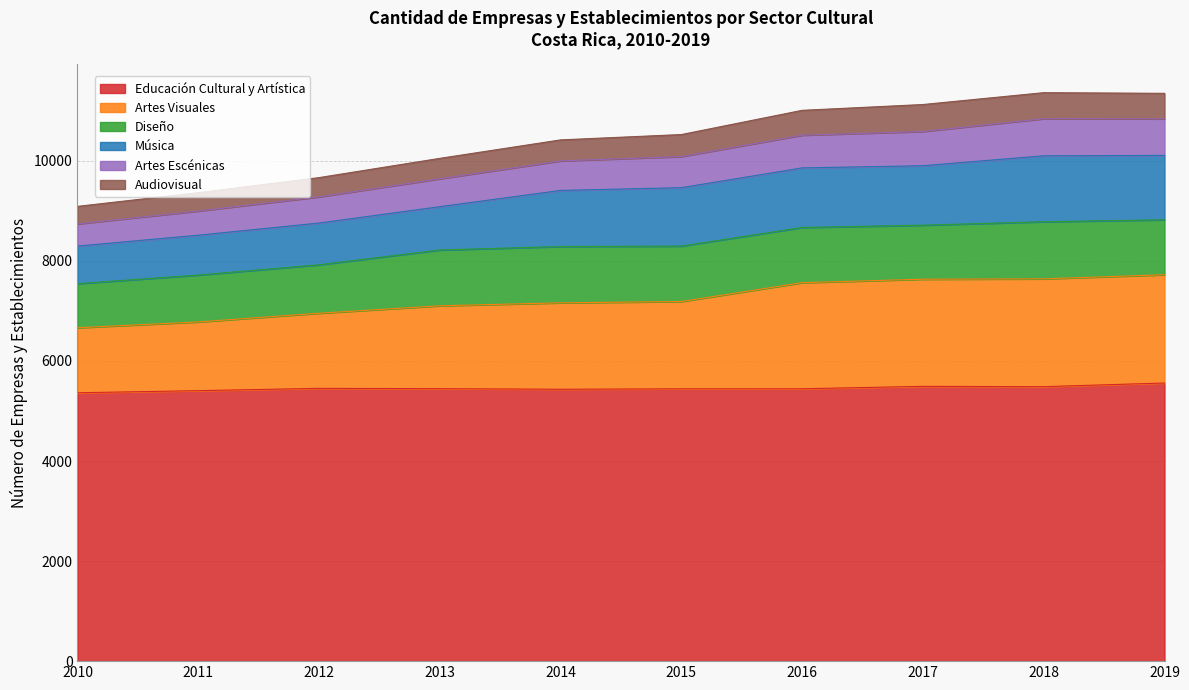

What is the lowest value of the Educación Cultural y Artística series?

5365